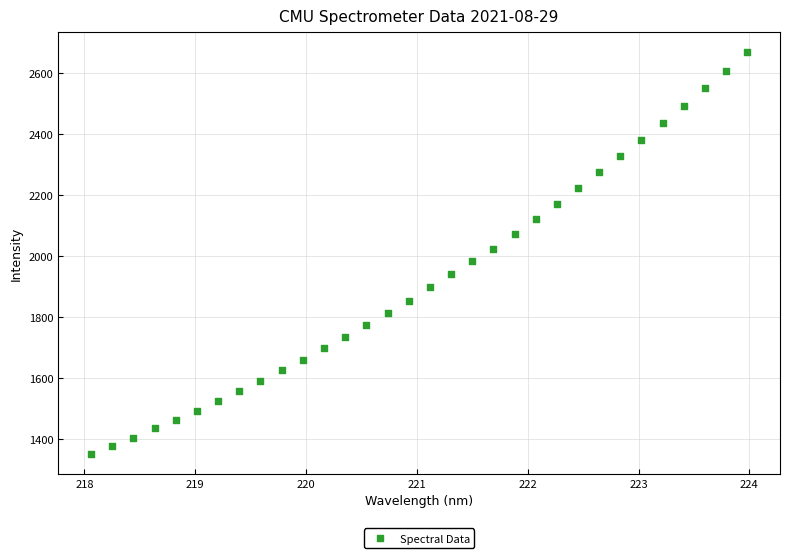

What is the range of X values (max minus min)?

5.9